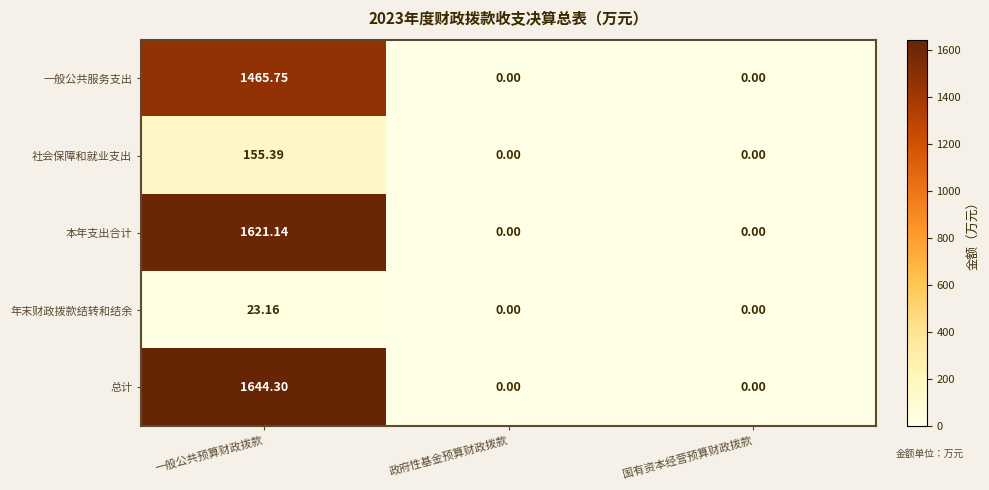

Rank the series by their maximum value, from lowest to highest.

年末财政拨款结转和结余, 社会保障和就业支出, 一般公共服务支出, 本年支出合计, 总计